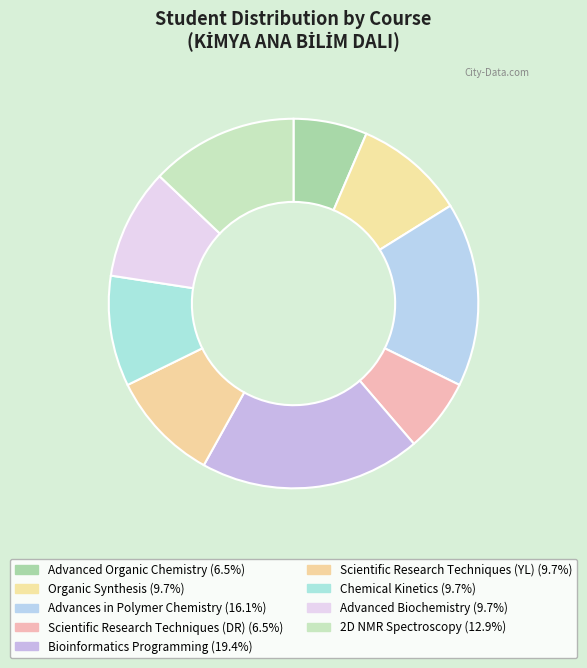

To the nearest percent, what is the difference between the Bioinformatics Programming and Scientific Research Techniques (DR) slice percentages?

13%